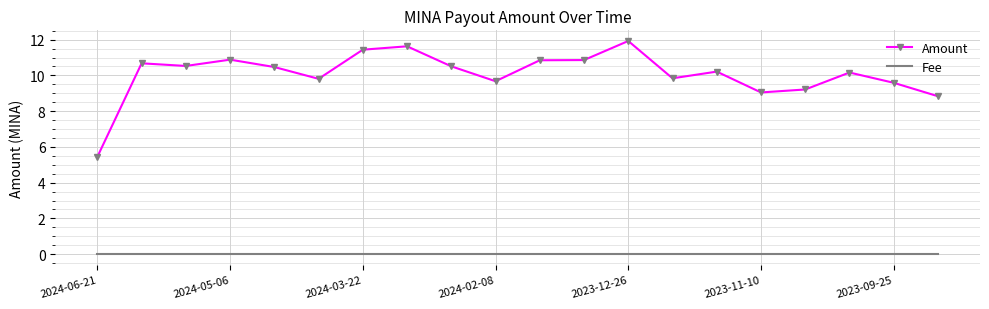

Rank the series by their average value, from lowest to highest.

Fee, Amount